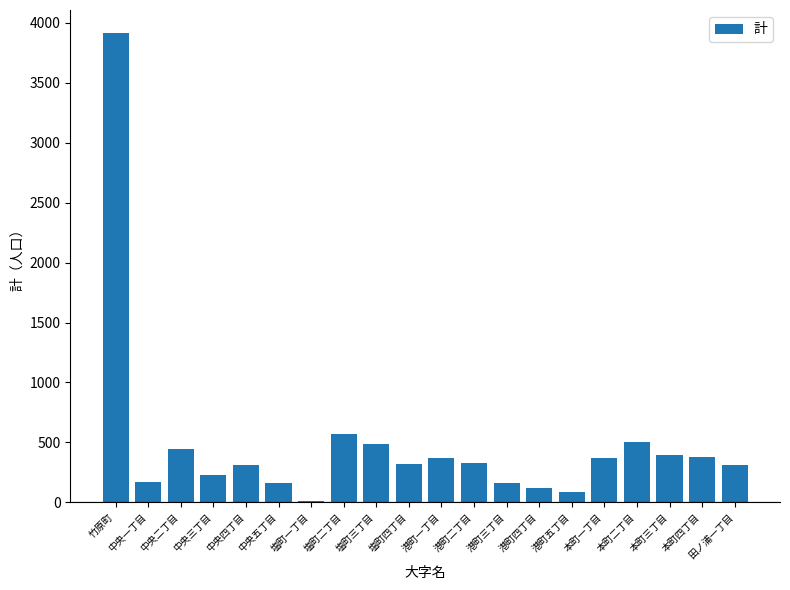

What is the greatest value displayed?

3912